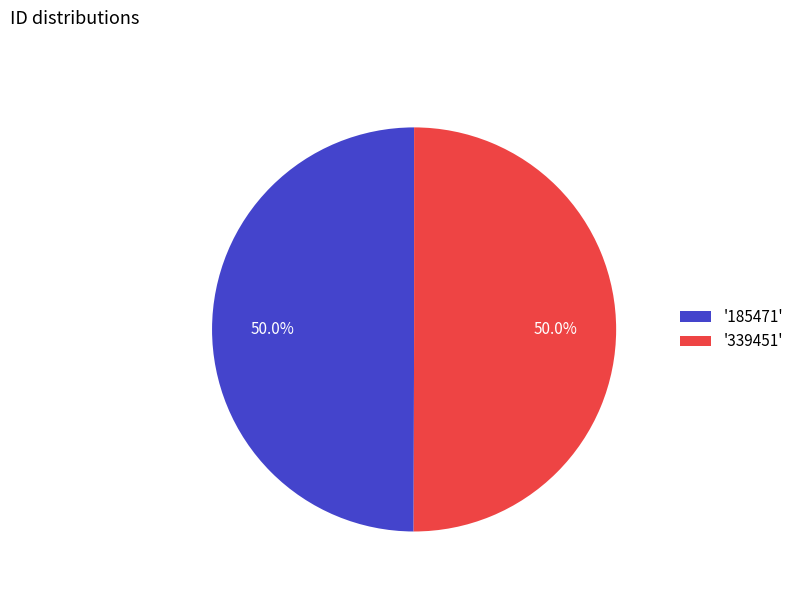

Approximately how many times larger is the value at '339451' compared to '185471'?

1.0